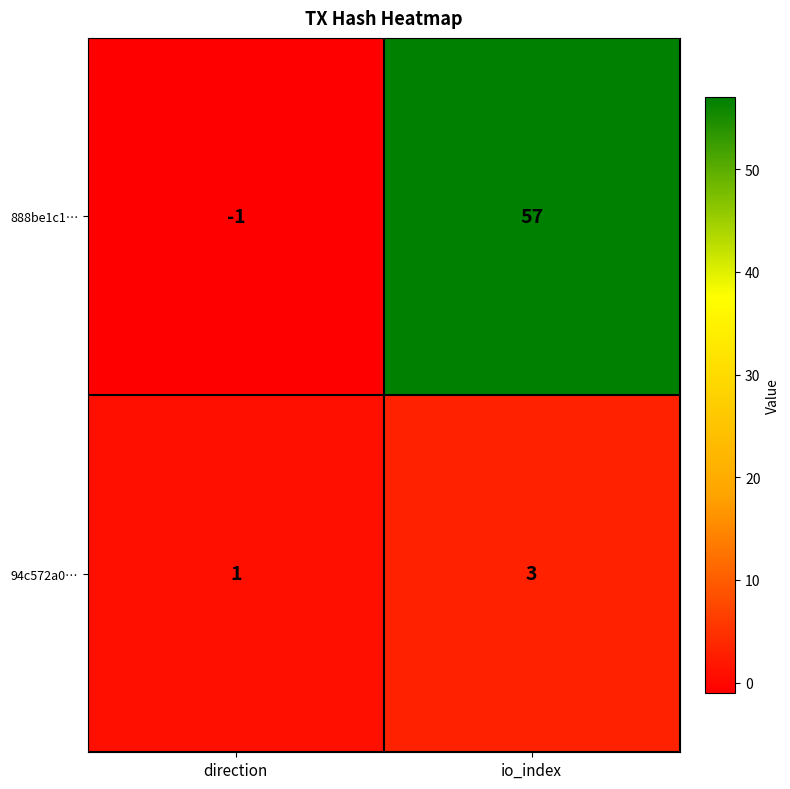

What is the difference between the highest and lowest values at direction?

2